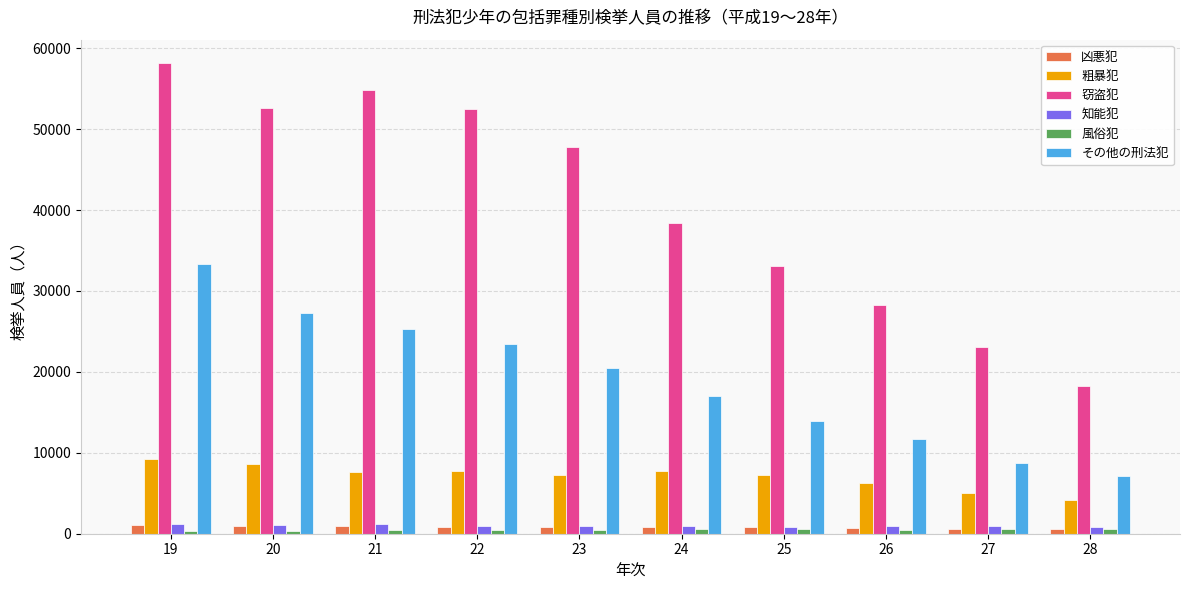

What is the sum of the 粗暴犯 values at 24 and 23?

14971